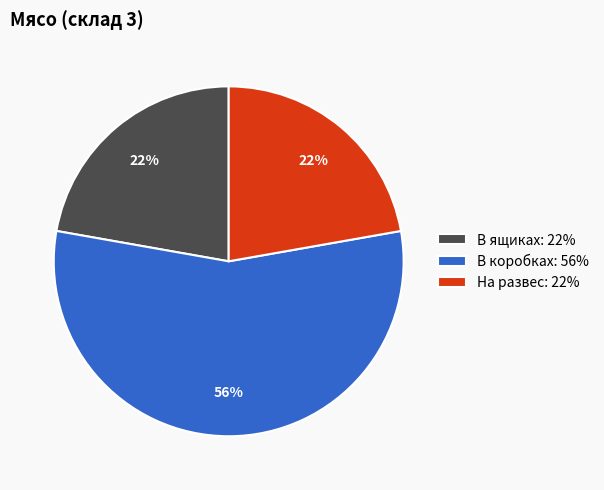

How many segments does this pie chart have?

3